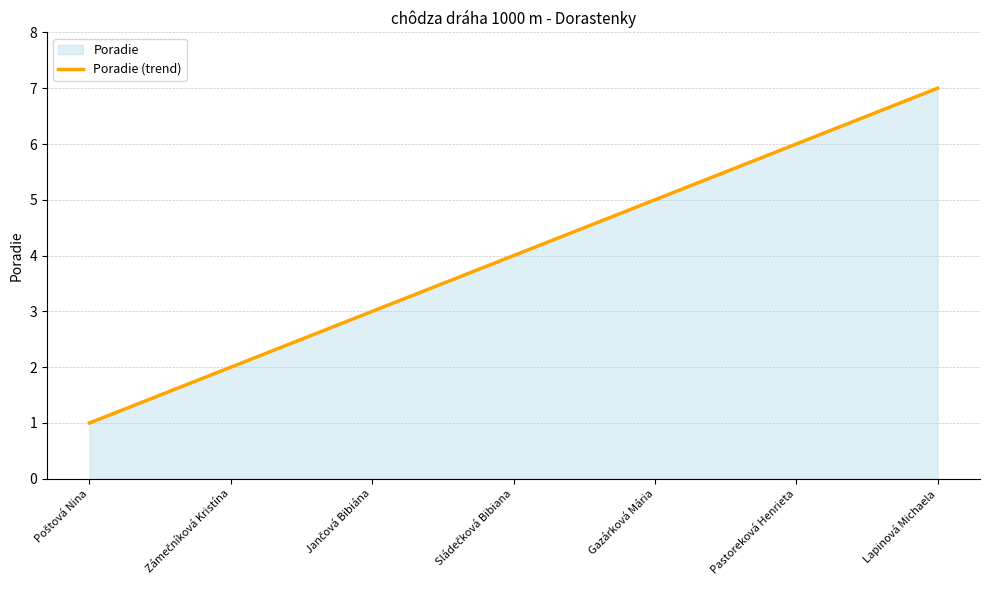

What is the approximate value at Pastoreková Henrieta?

6